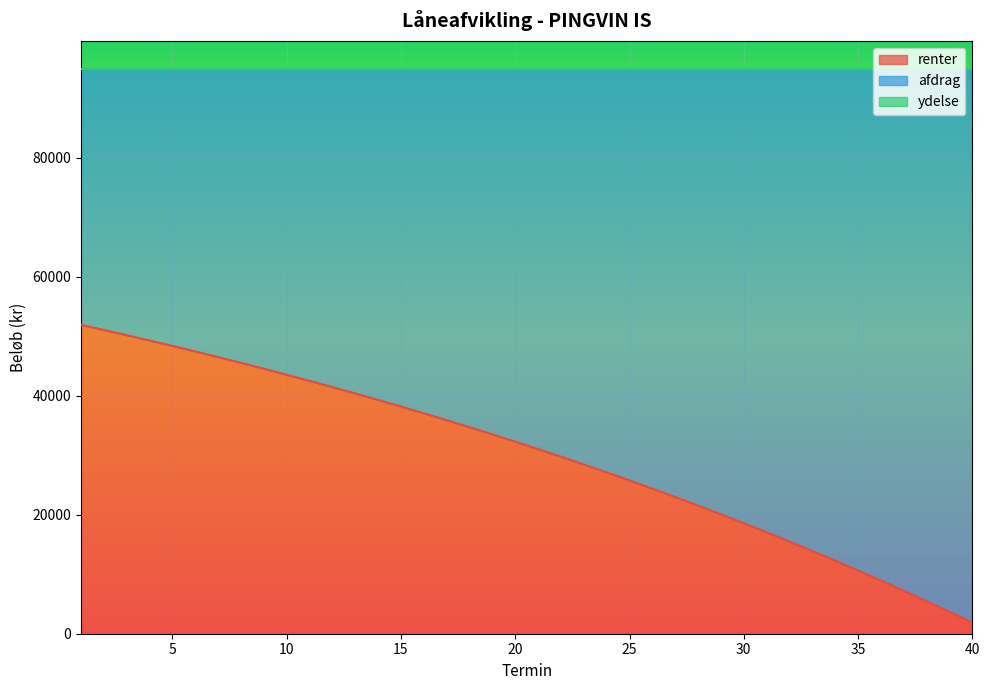

True or false: renter and ydelse cross at least once.

False